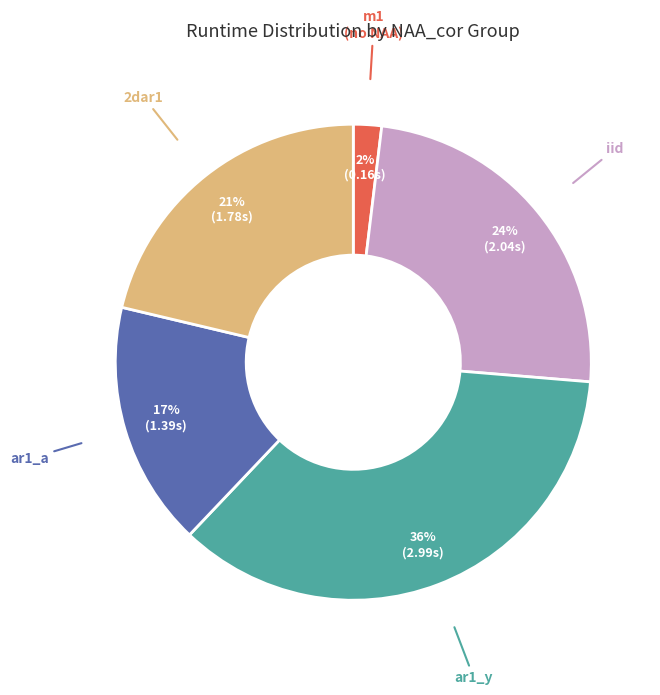

Is there any slice that represents more than half of the pie?

No